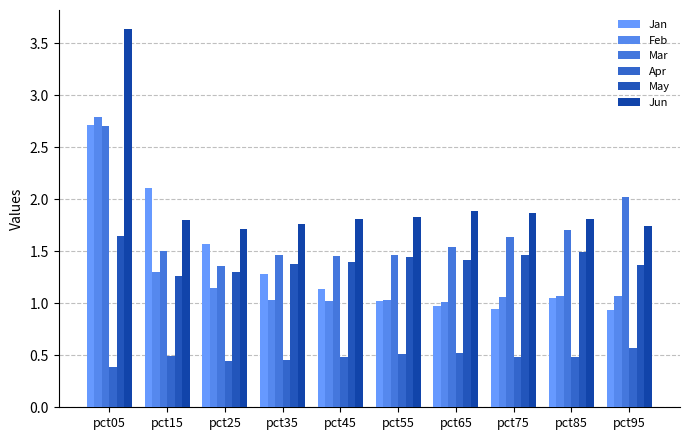

Count the number of categories in the chart.

10